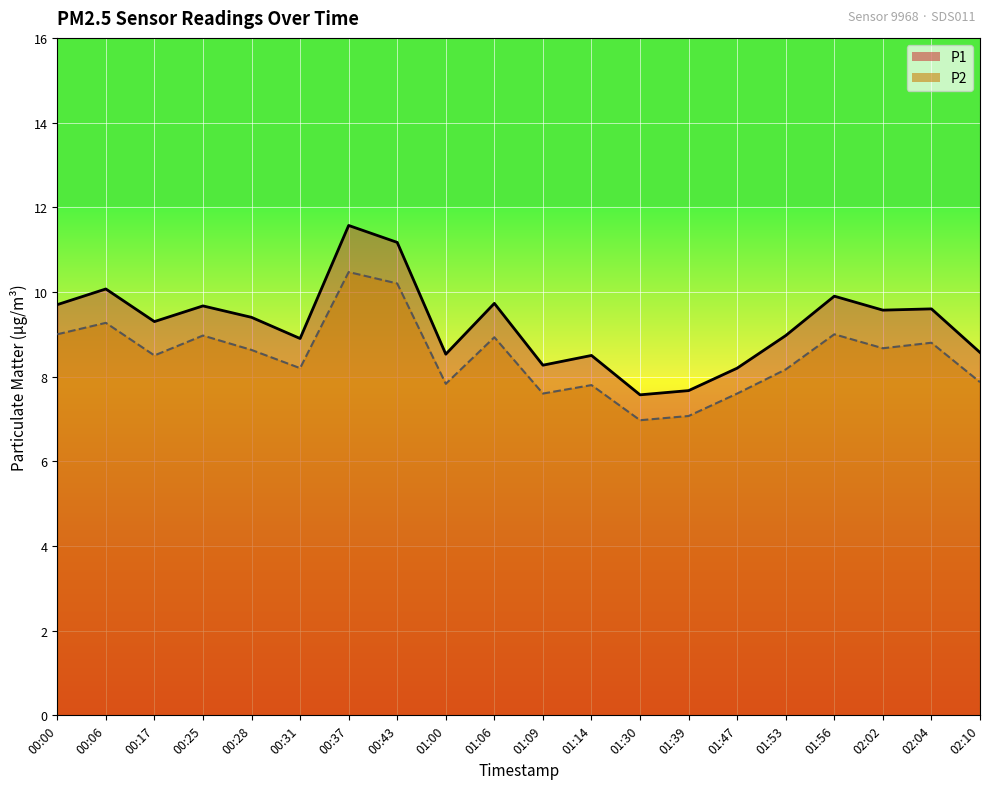

Reading left to right, extract all data points from this chart.

P1: 00:00=9.7	00:06=10.1	00:17=9.3	00:25=9.7	00:28=9.4	00:31=8.9	00:37=11.6	00:43=11.2	01:00=8.5	01:06=9.7	01:09=8.3	01:14=8.5	01:30=7.6	01:39=7.7	01:47=8.2	01:53=9.0	01:56=9.9	02:02=9.6	02:04=9.6	02:10=8.6
P2: 00:00=9.0	00:06=9.3	00:17=8.5	00:25=9.0	00:28=8.6	00:31=8.2	00:37=10.5	00:43=10.2	01:00=7.8	01:06=8.9	01:09=7.6	01:14=7.8	01:30=7.0	01:39=7.1	01:47=7.6	01:53=8.2	01:56=9.0	02:02=8.7	02:04=8.8	02:10=7.9